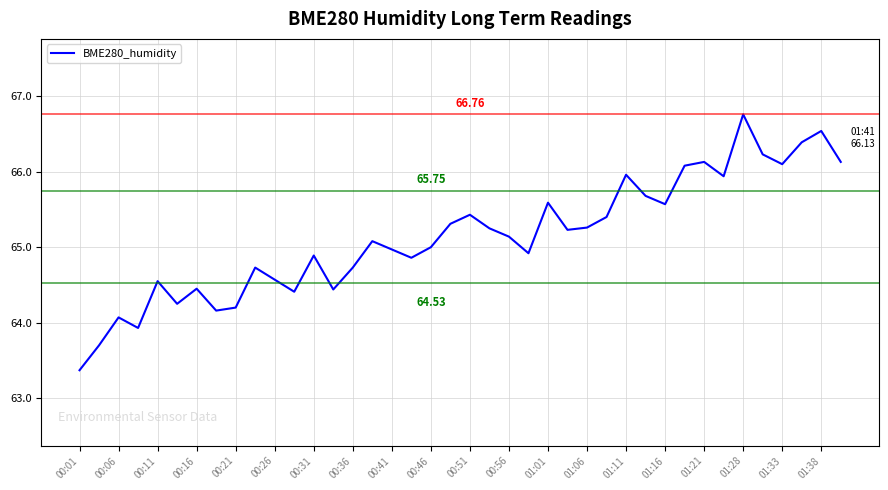

What is the minimum value shown in the chart?

63.4